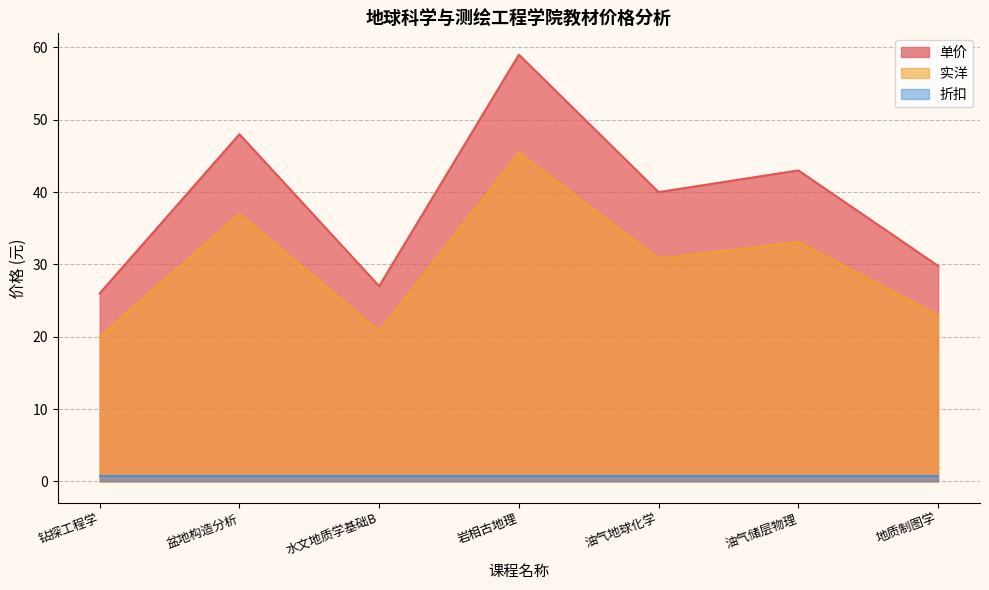

Is it true that 实洋 equals 20.8 at 水文地质学基础B?

True